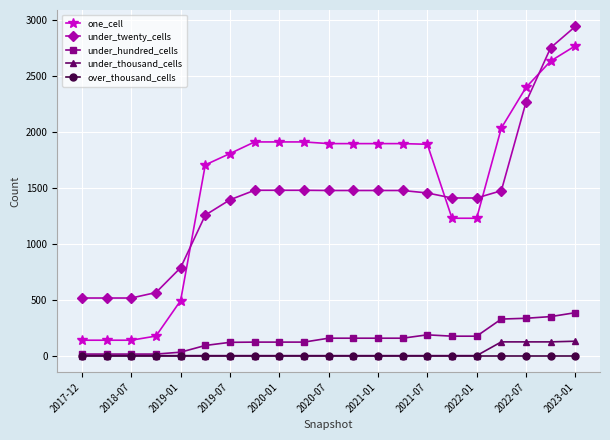

Does the chart display data point markers on the line(s)?

Yes